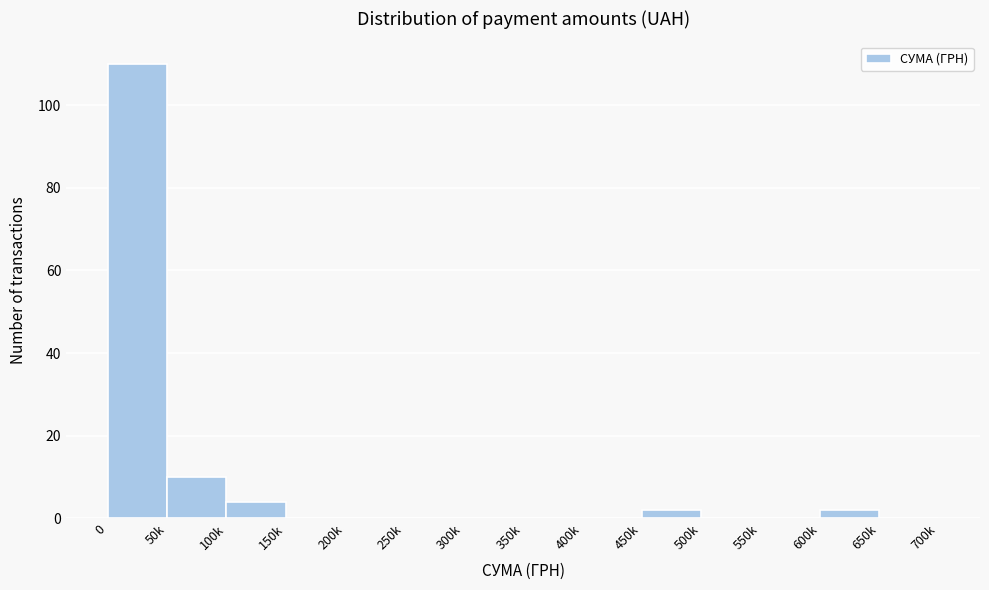

Reading left to right, list all the values displayed in this chart.

0=110	50k=10	100k=4	150k=0	200k=0	250k=0	300k=0	350k=0	400k=0	450k=2	500k=0	550k=0	600k=2	650k=0